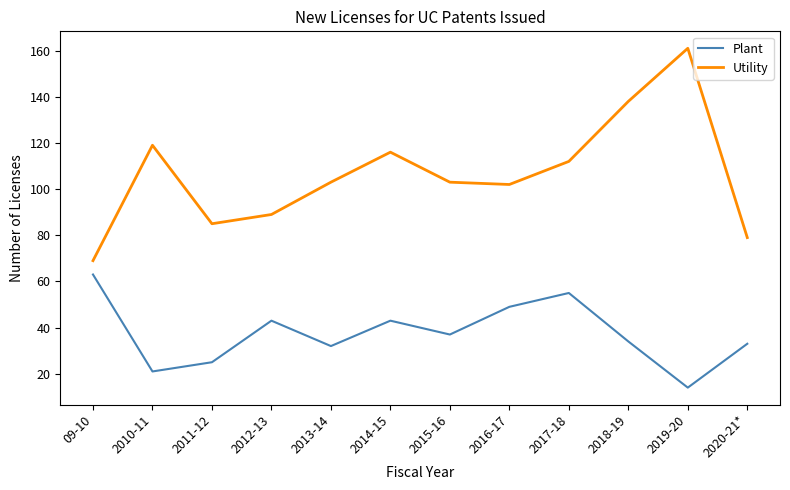

Reading right to left, transcribe all the data shown in this chart.

Plant: 33	14	34	55	49	37	43	32	43	25	21	63
Utility: 79	161	138	112	102	103	116	103	89	85	119	69